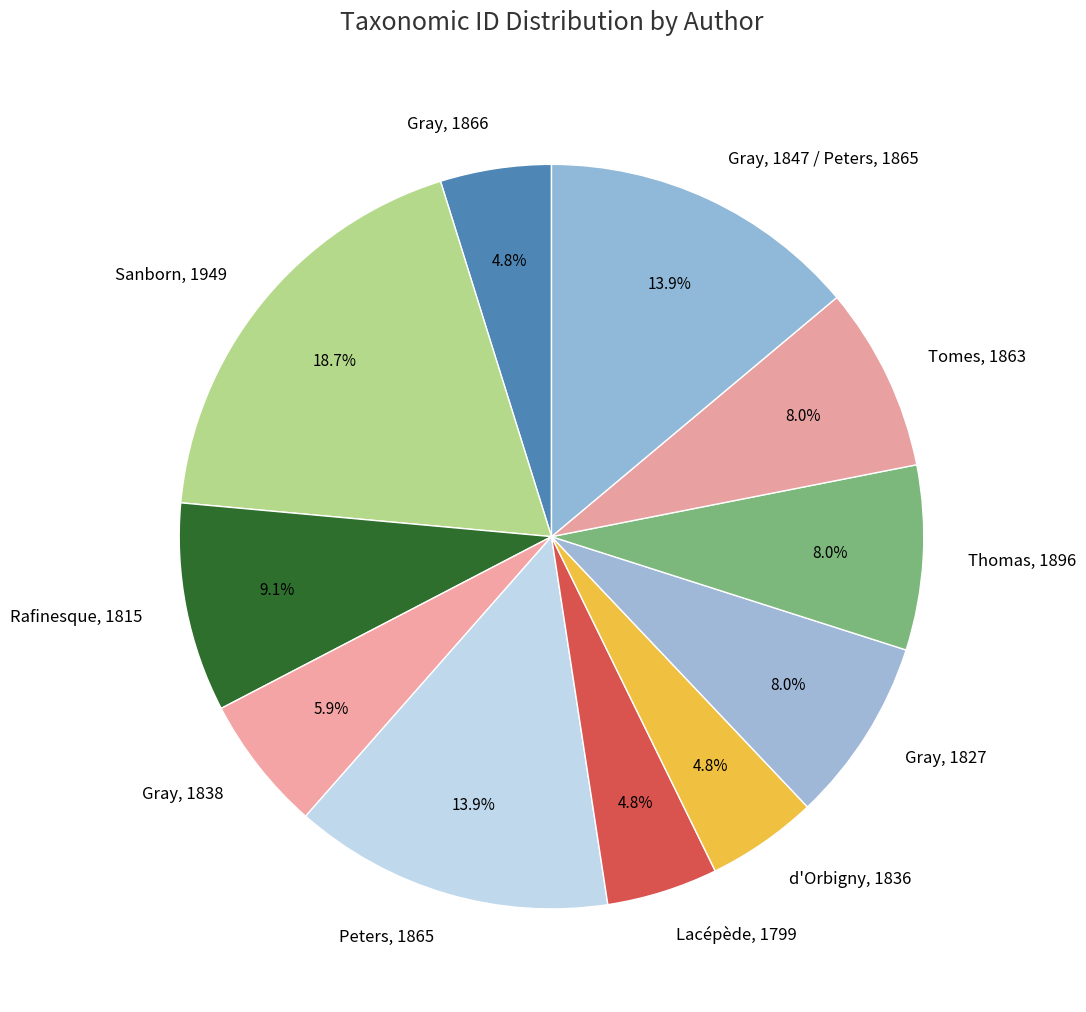

What is the largest slice in the pie chart?

Sanborn, 1949